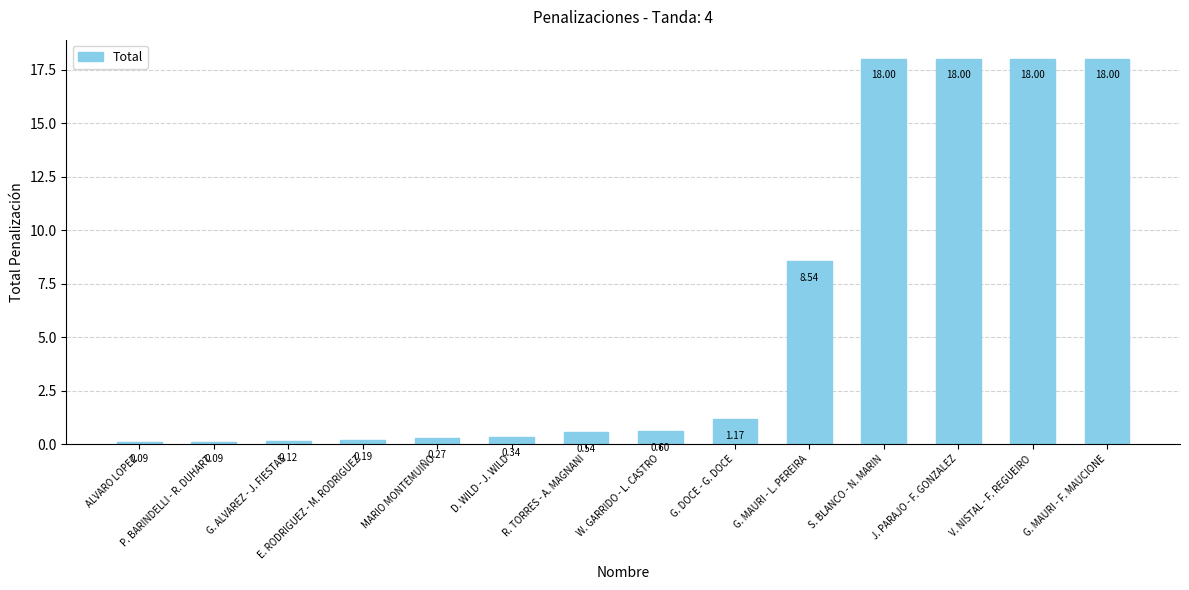

What is the difference between the values at D. WILD - J. WILD and G. DOCE - G. DOCE?

0.8